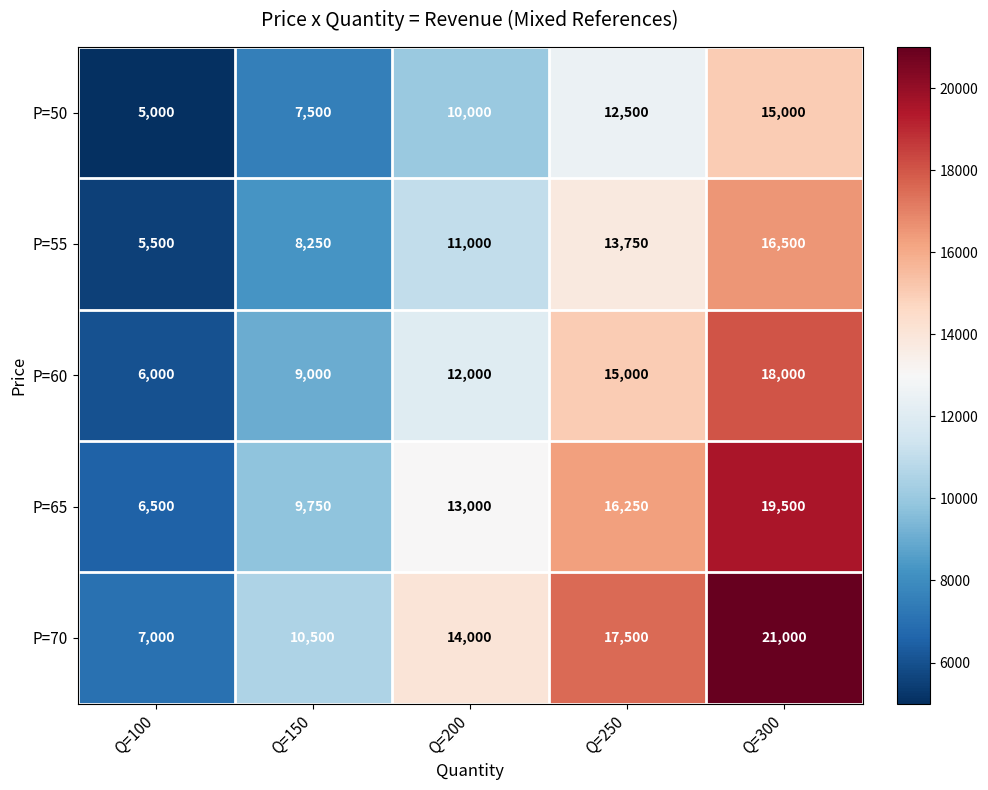

What is the greatest value displayed?

21000